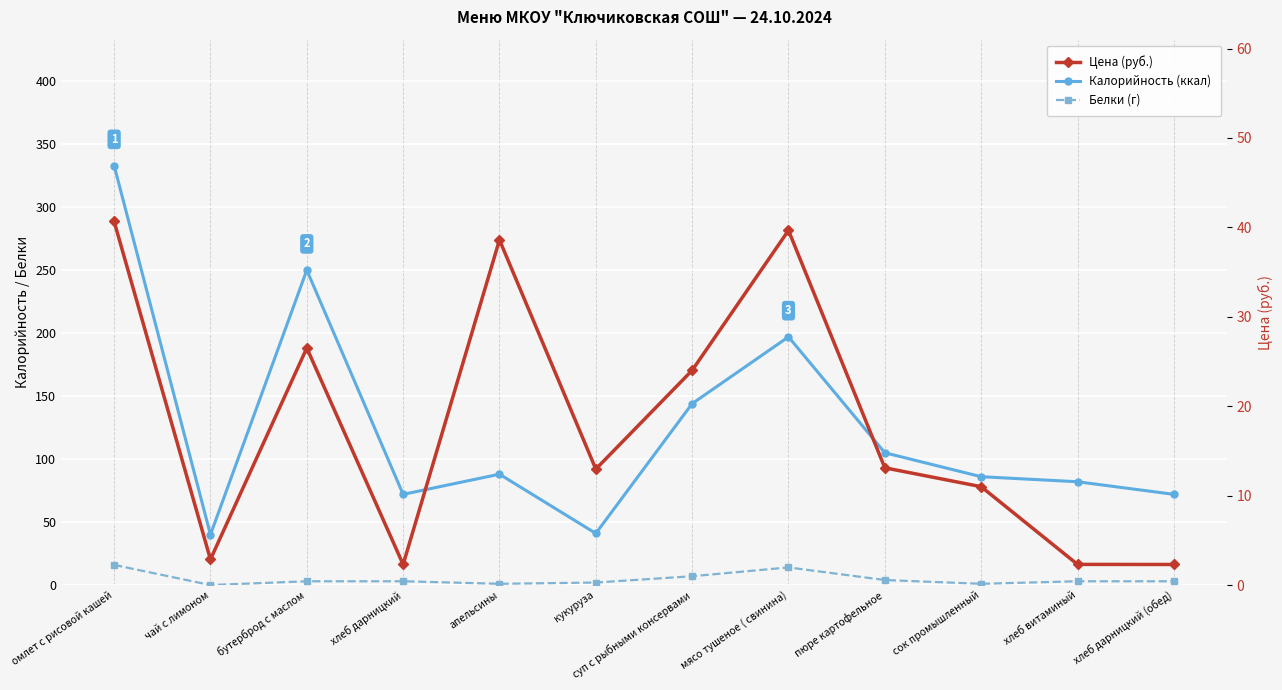

What position from the left is пюре картофельное?

9